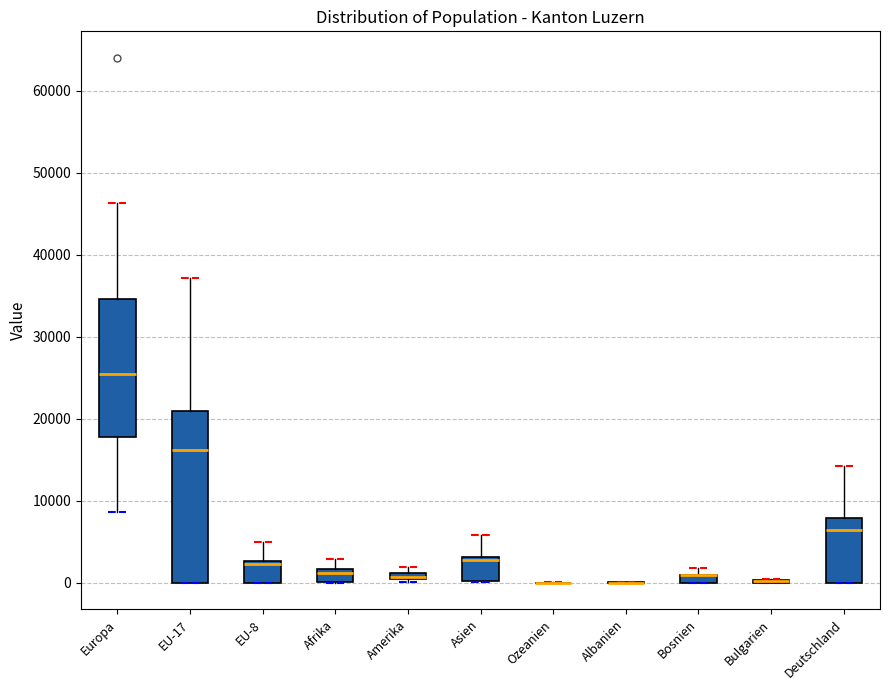

Comparing the boxes themselves (not the whiskers), which one is the tallest?

EU-17